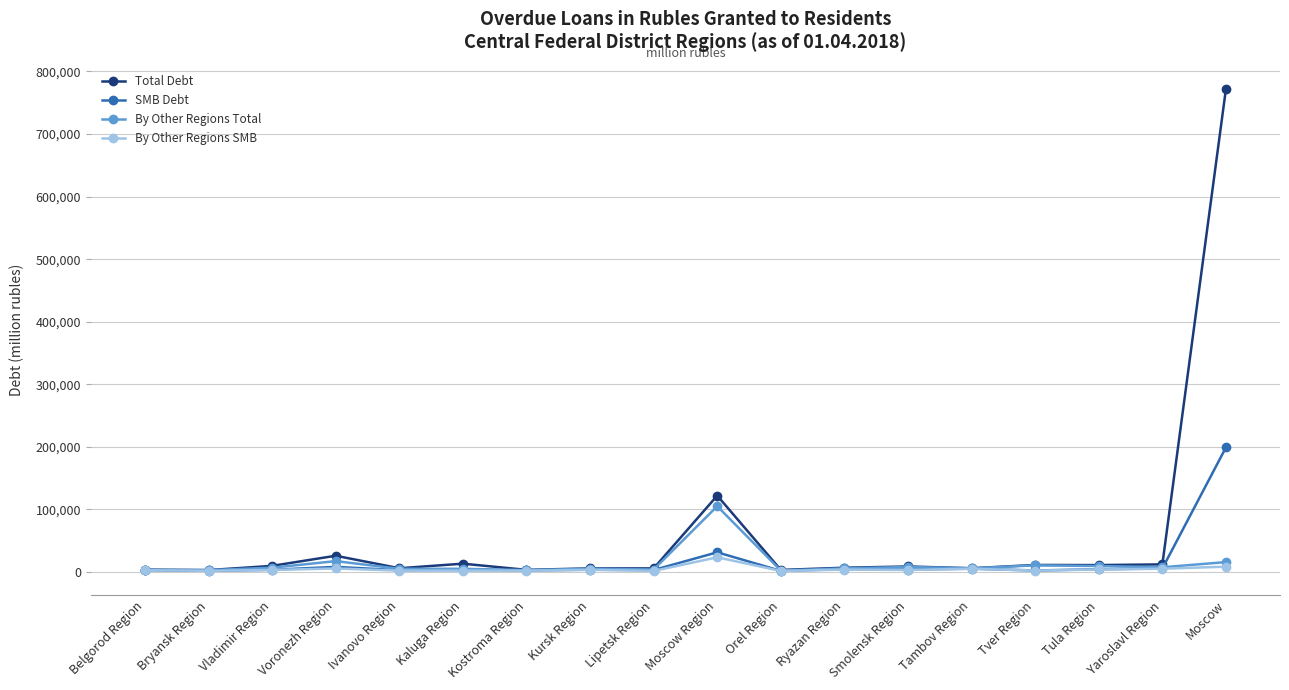

Which category has the highest value across all series?

Moscow